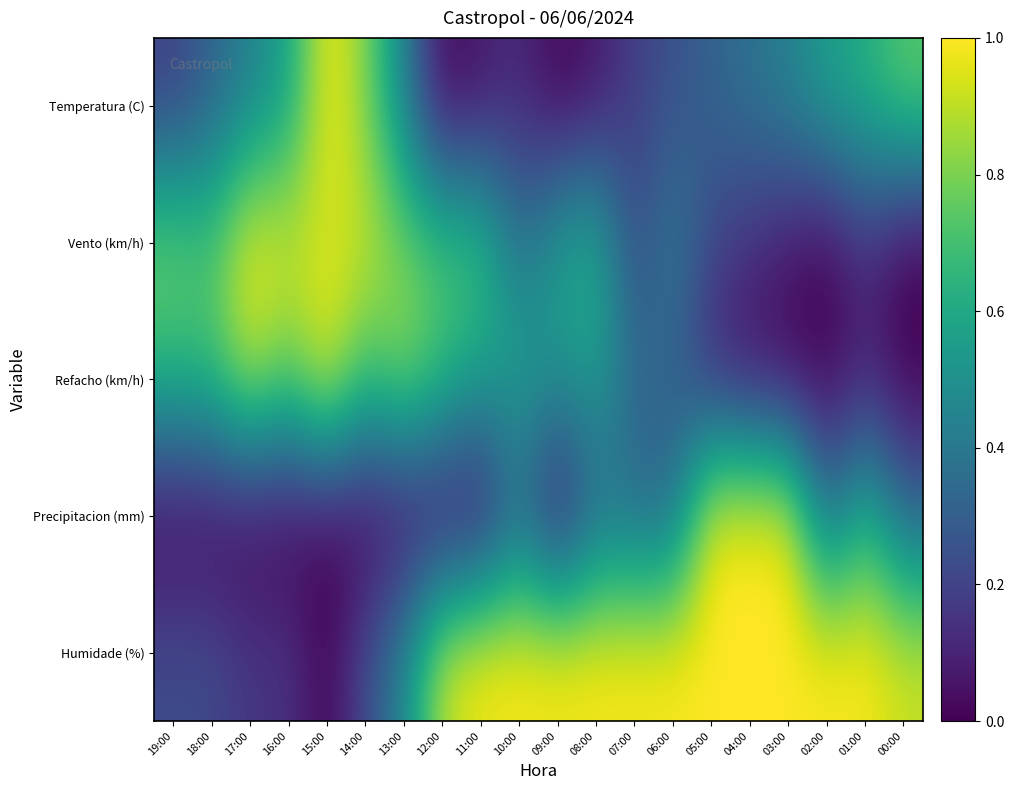

At how many categories does at least one series exceed 0?

20